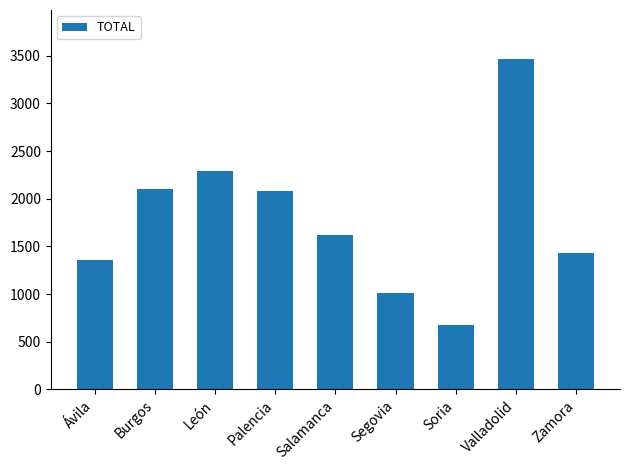

Does the chart contain stacked bars?

No